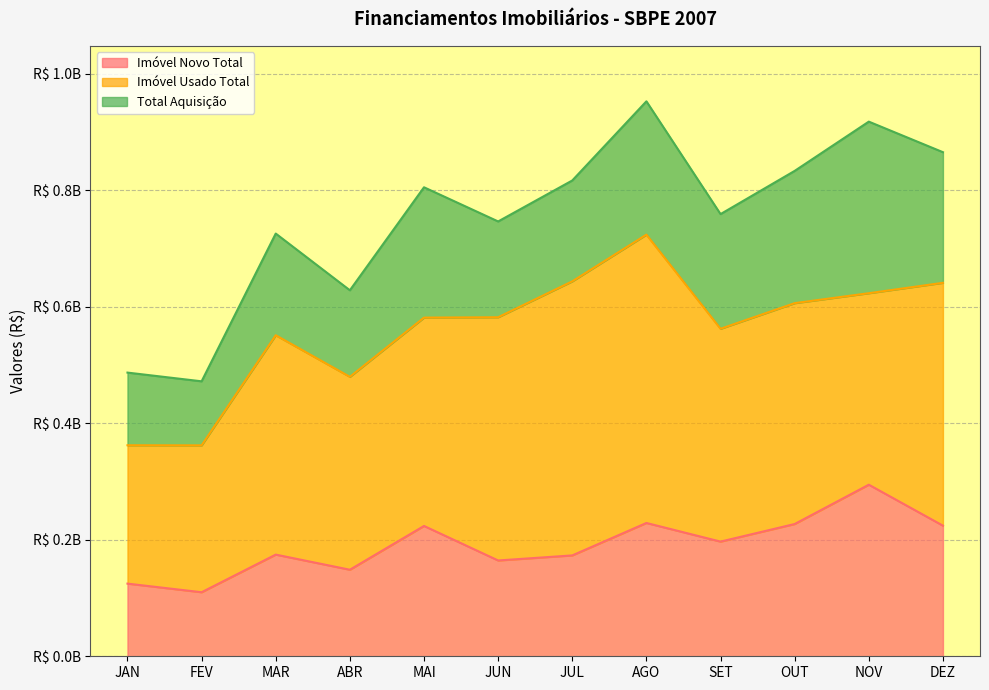

Between SET and NOV, which series saw the biggest shift?

Total Aquisição